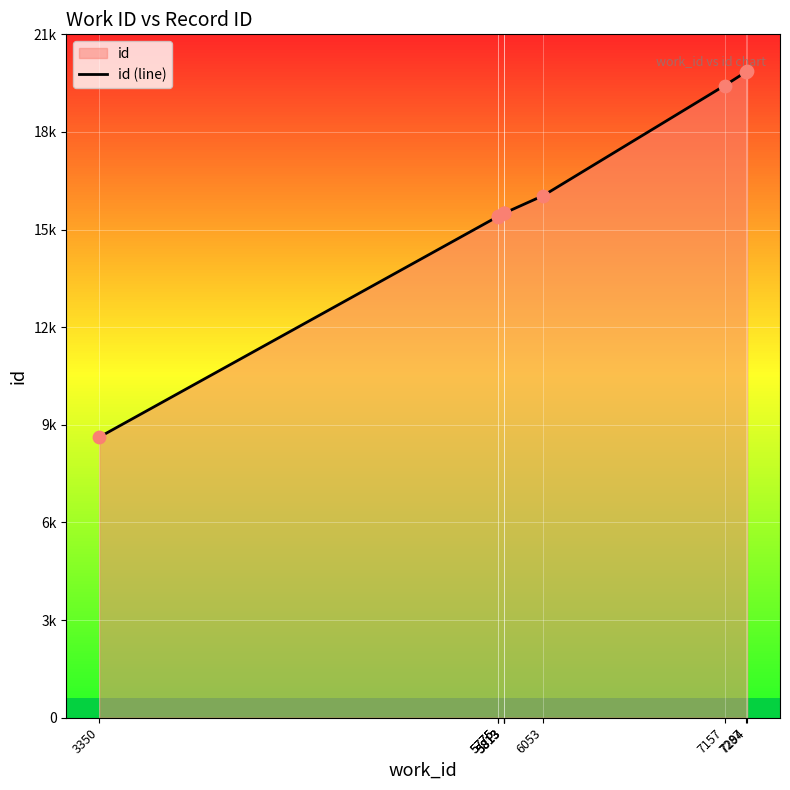

What is the change in value from 5813 to 6053?

+544